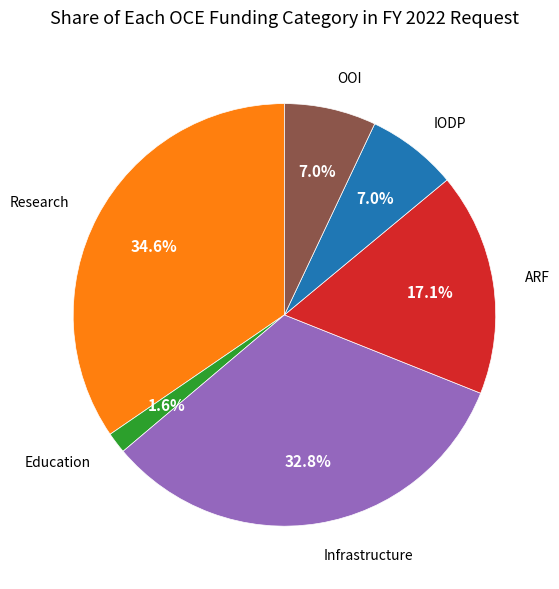

The Education slice represents 12% of the pie. True or false?

False